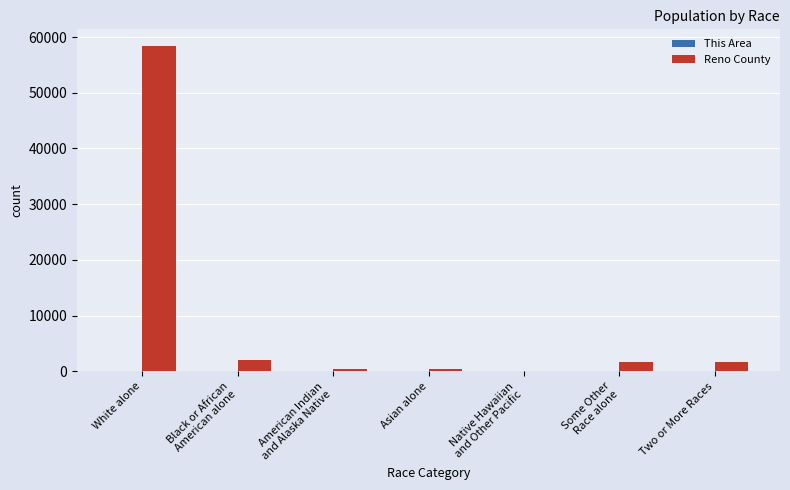

The Reno County series shows 84919 at White alone. True or false?

False